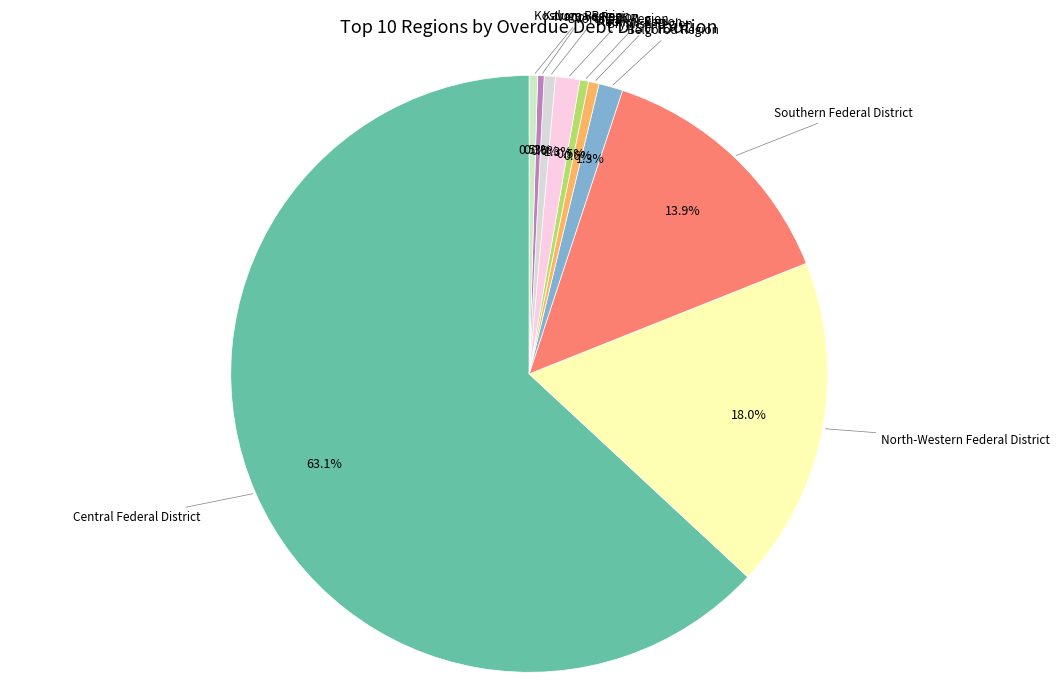

Is there any slice that represents more than half of the pie?

Yes